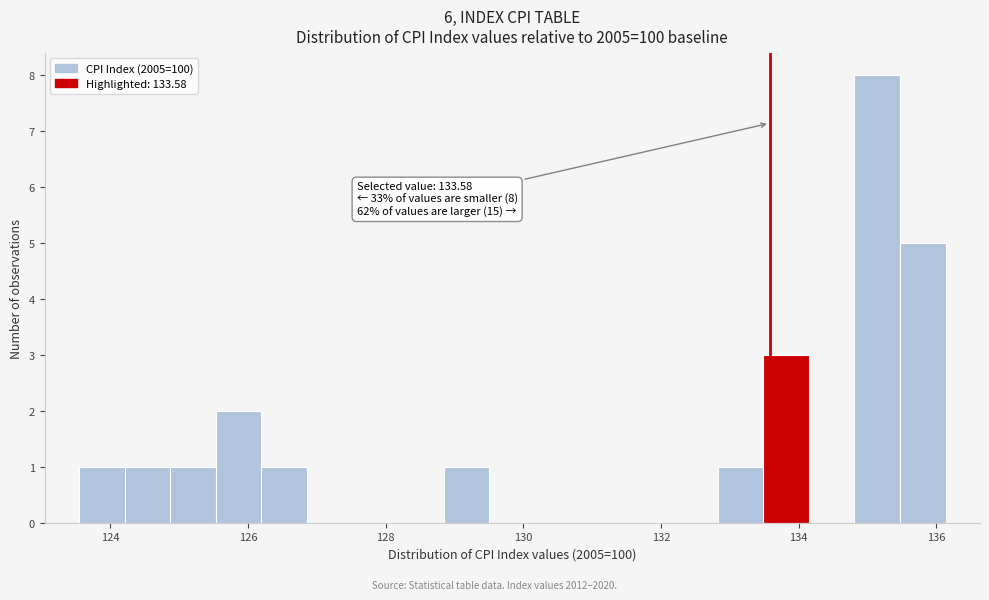

Around what value on the x-axis is the tallest bar? Give the approximate position of its centre, as read against the axis.

135.2